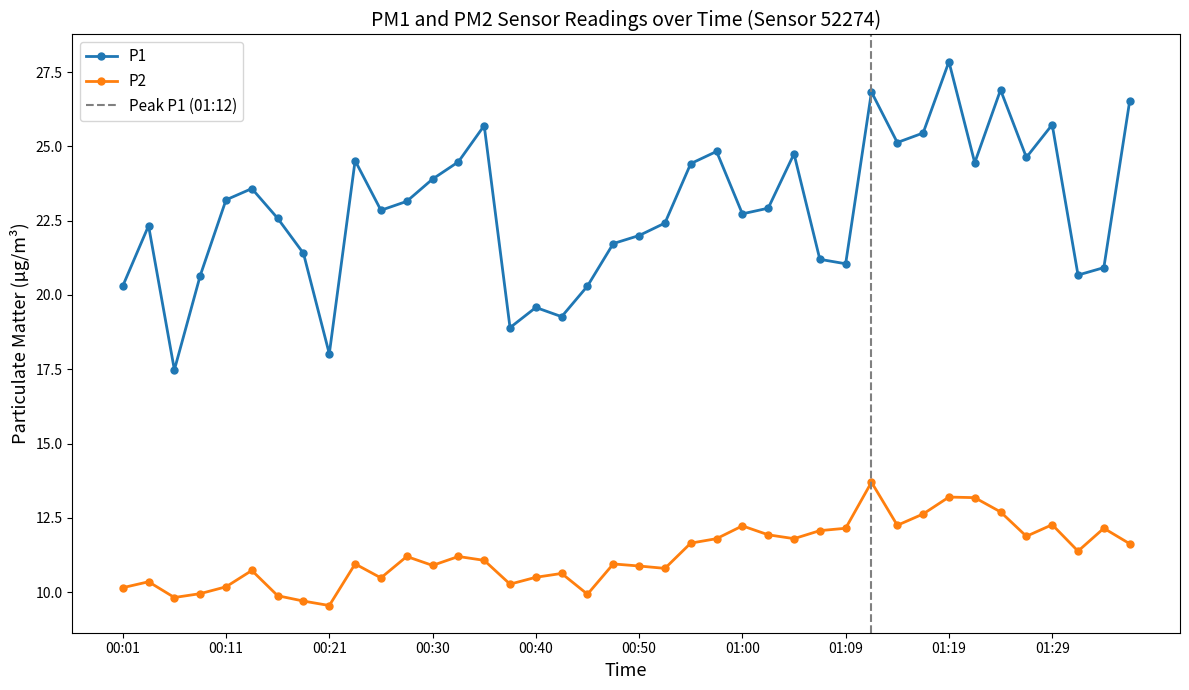

The value of P1 at 00:01 is 32.3. True or false?

False